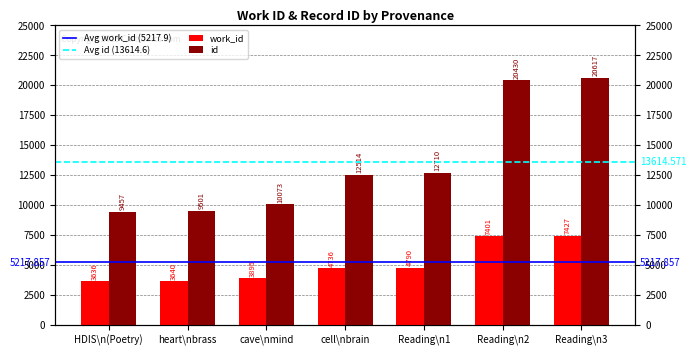

What is the difference between the work_id values at Reading\n2 and cave\nmind?

3506